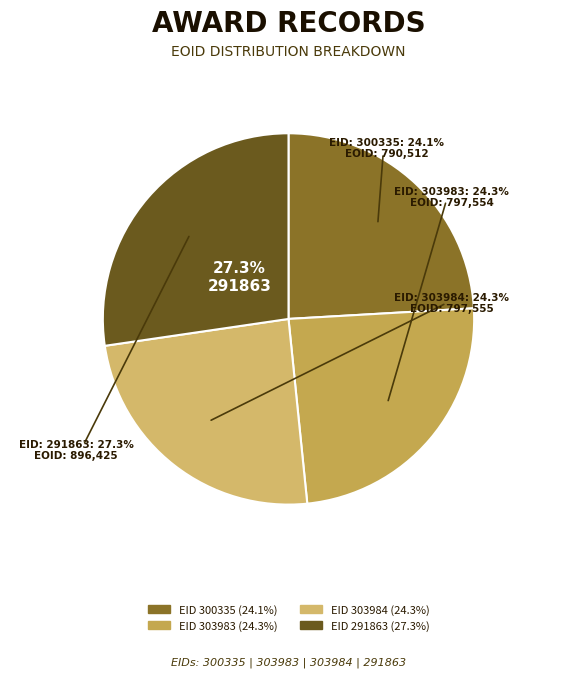

To the nearest percent, what is the combined percentage of 303984 and 300335?

48%